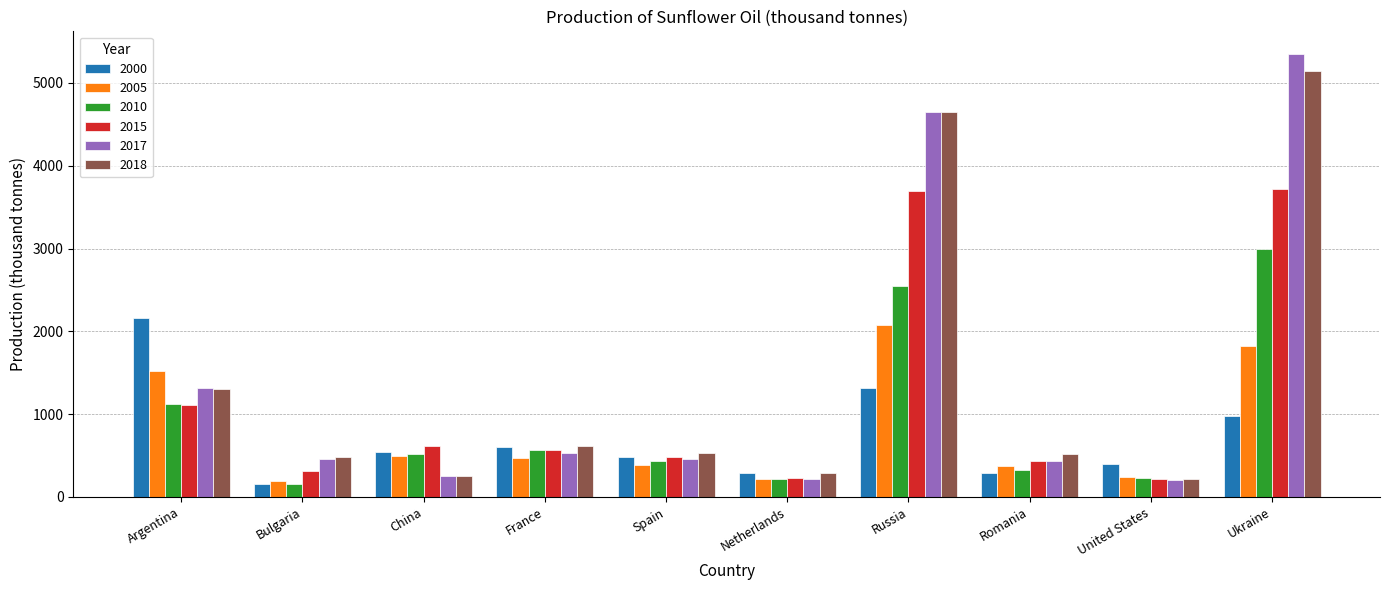

What is the total value across all series at Spain?

2770.5